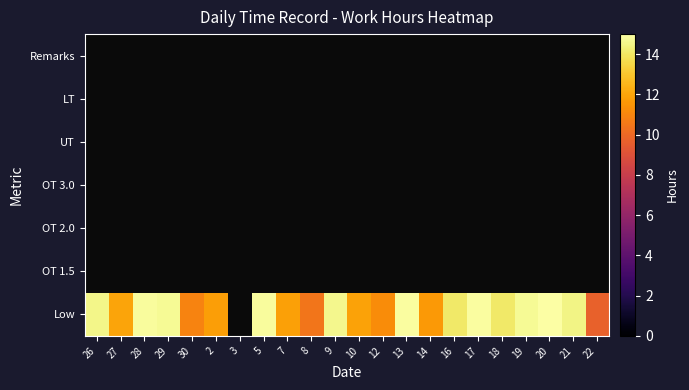

Count the number of categories in the chart.

22